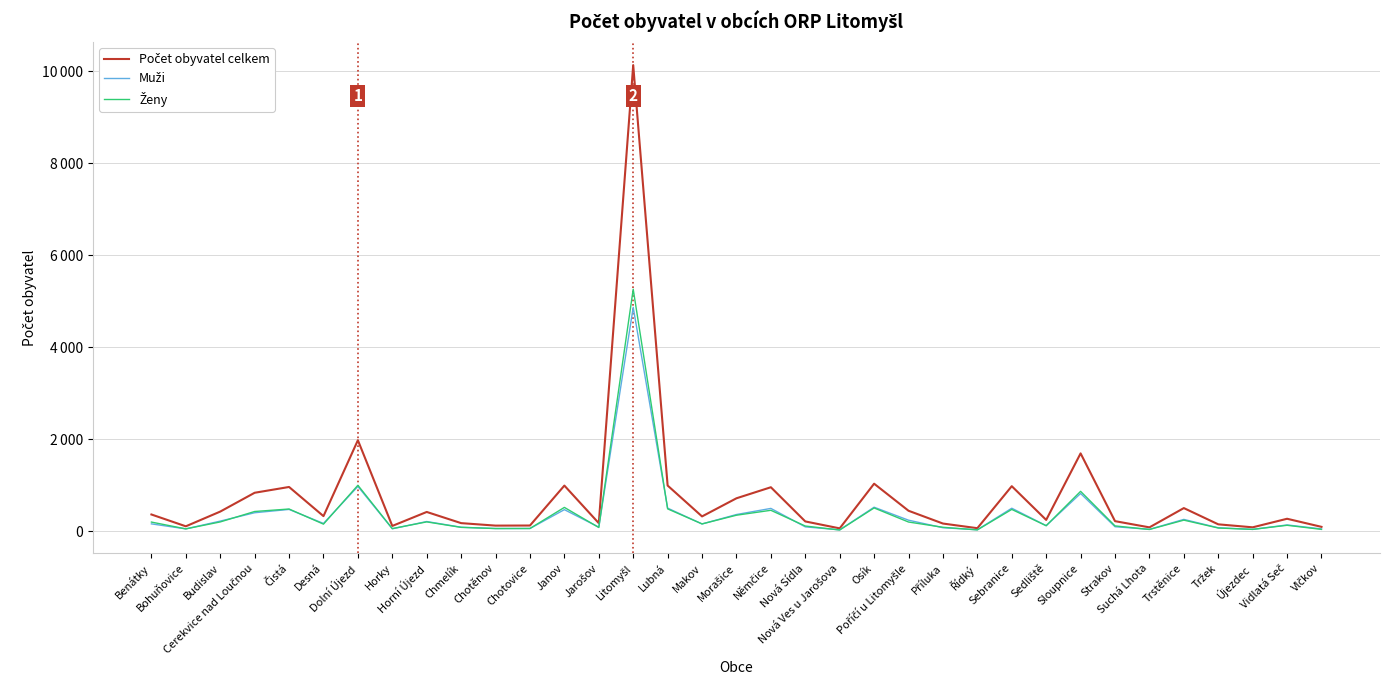

Does the chart have visible grid lines?

Yes